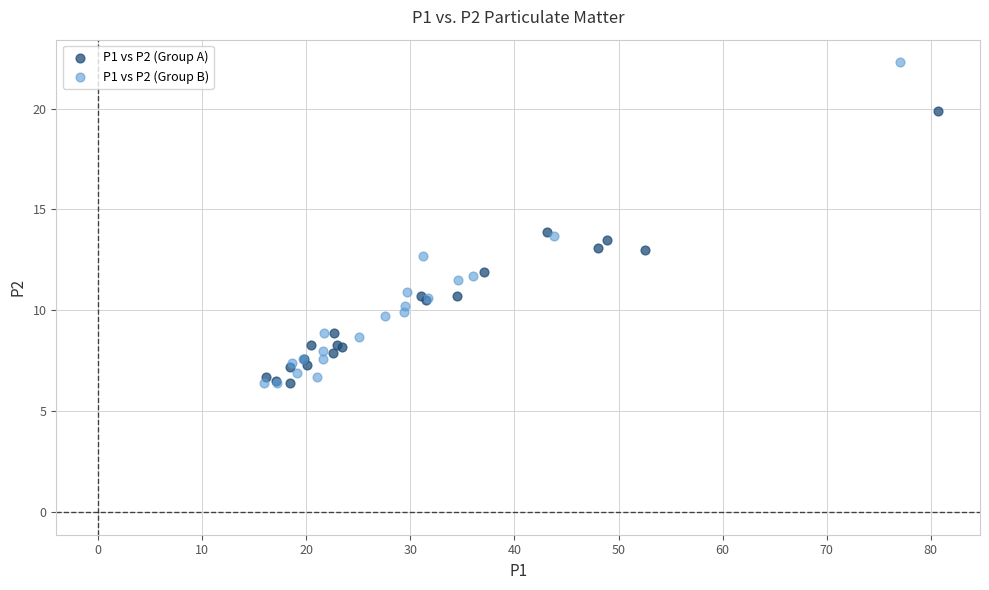

Which series has the widest spread of Y values?

P1 vs P2 (Group B)